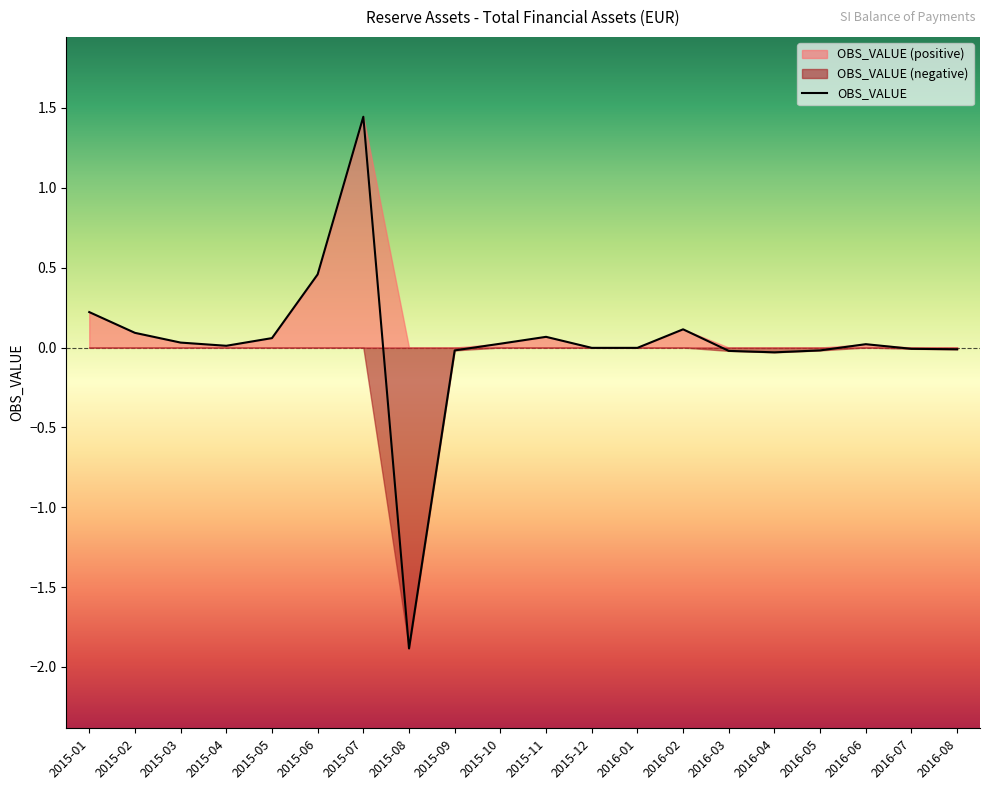

Reading left to right, list all the values displayed in this chart.

2015-01=0.2	2015-02=0.1	2015-03=0.0	2015-04=0.0	2015-05=0.1	2015-06=0.5	2015-07=1.4	2015-08=-1.9	2015-09=-0.0	2015-10=0.0	2015-11=0.1	2015-12=-0.0	2016-01=-0.0	2016-02=0.1	2016-03=-0.0	2016-04=-0.0	2016-05=-0.0	2016-06=0.0	2016-07=-0.0	2016-08=-0.0